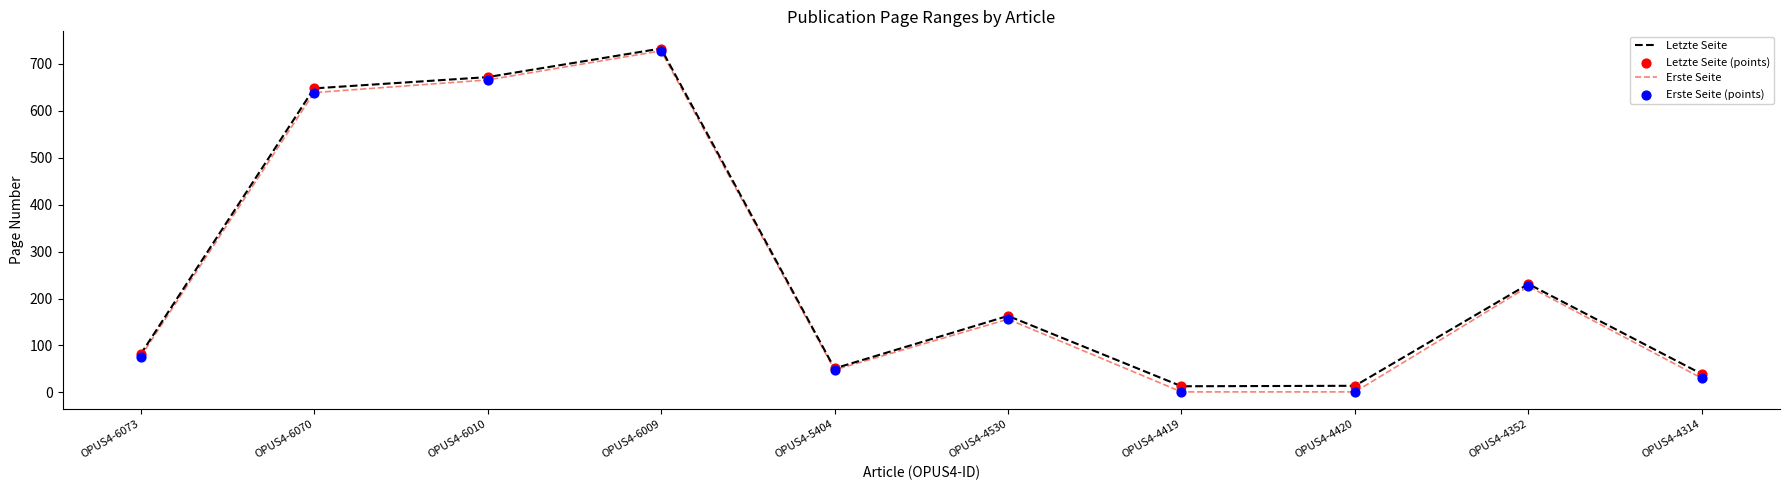

The value of Letzte Seite at OPUS4-6009 is 733. True or false?

True